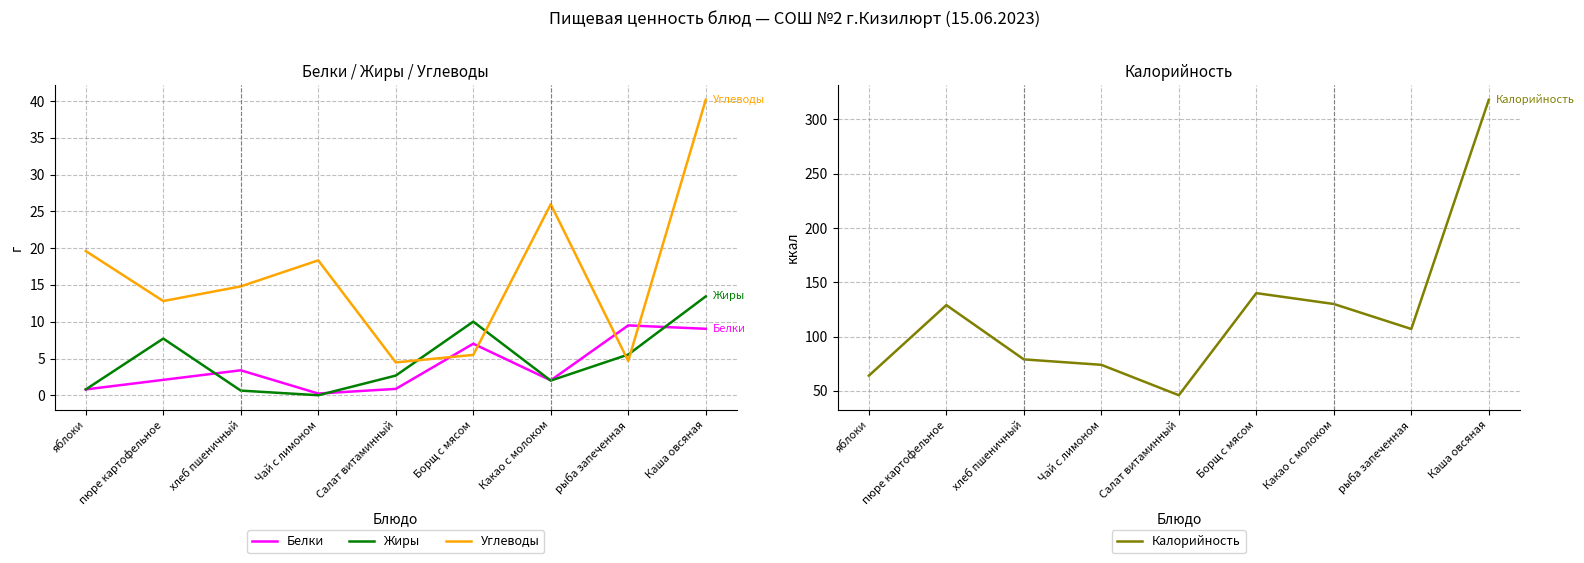

True or false: Калорийность and Углеводы intersect in this chart.

False